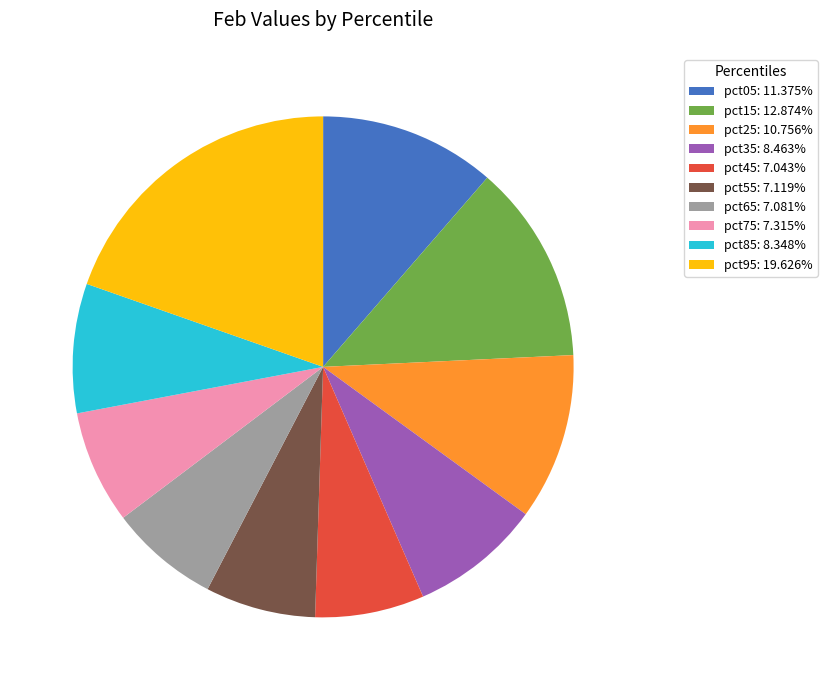

Does pct75: 7.315% account for over 50% of the chart?

No